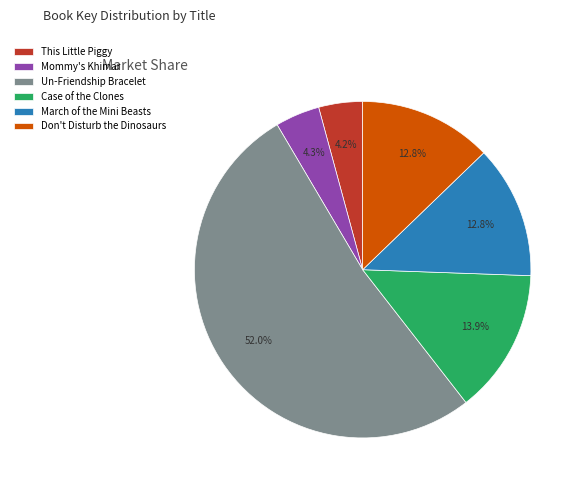

Combined, do Case of the Clones and This Little Piggy account for over 50%?

No